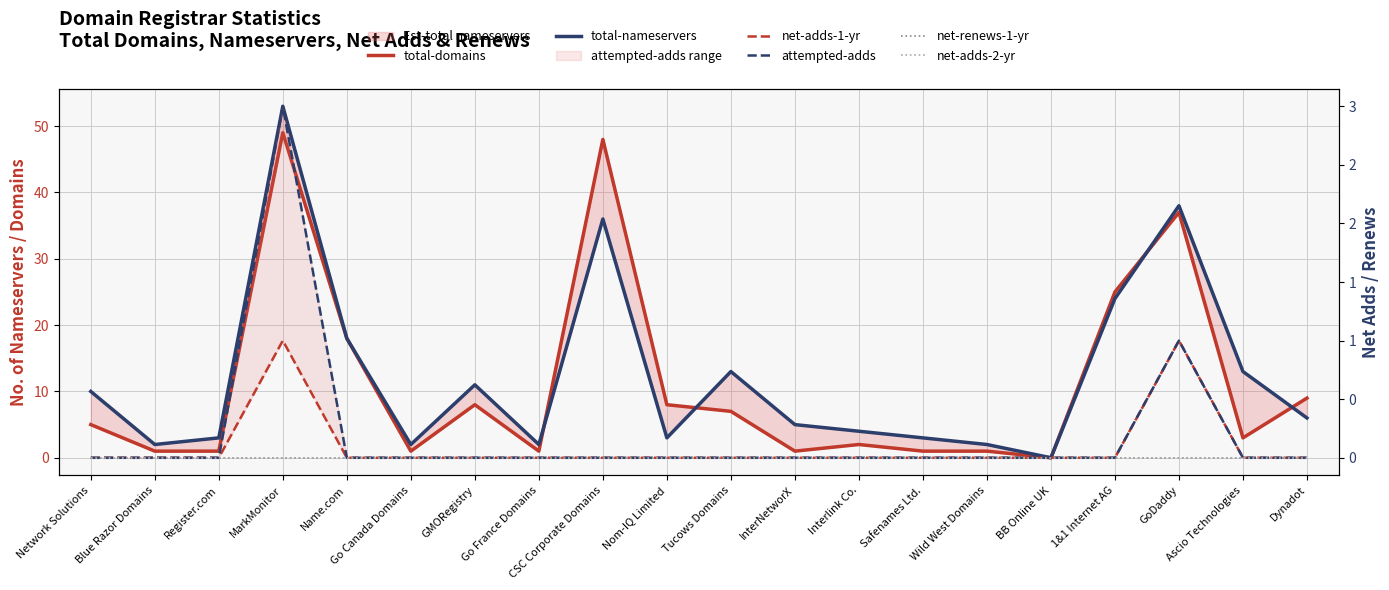

Where is the first local maximum for attempted-adds?

MarkMonitor